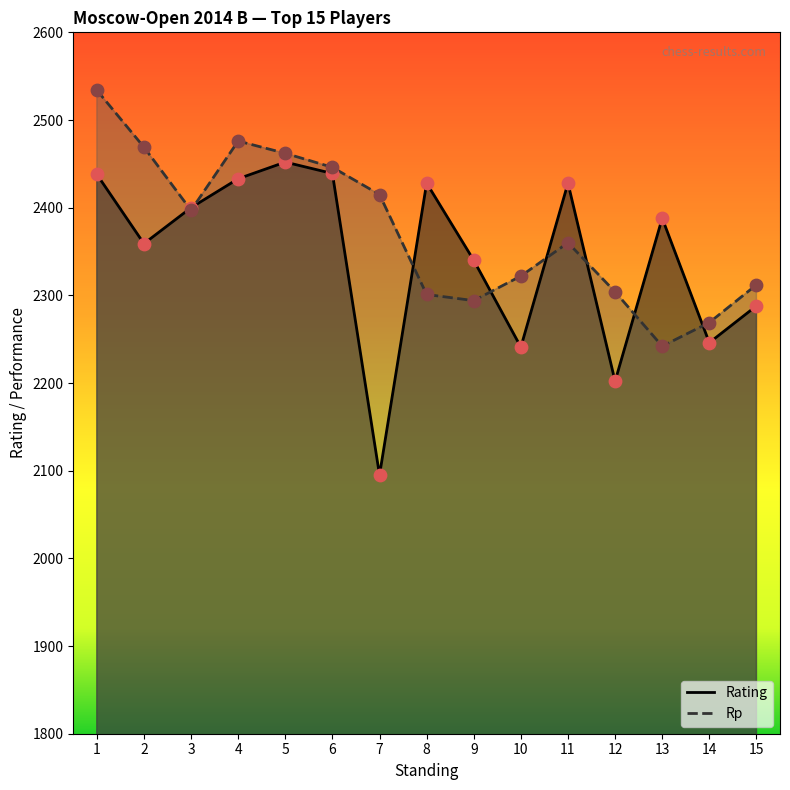

Which series has the largest Y range (max minus min)?

Rating